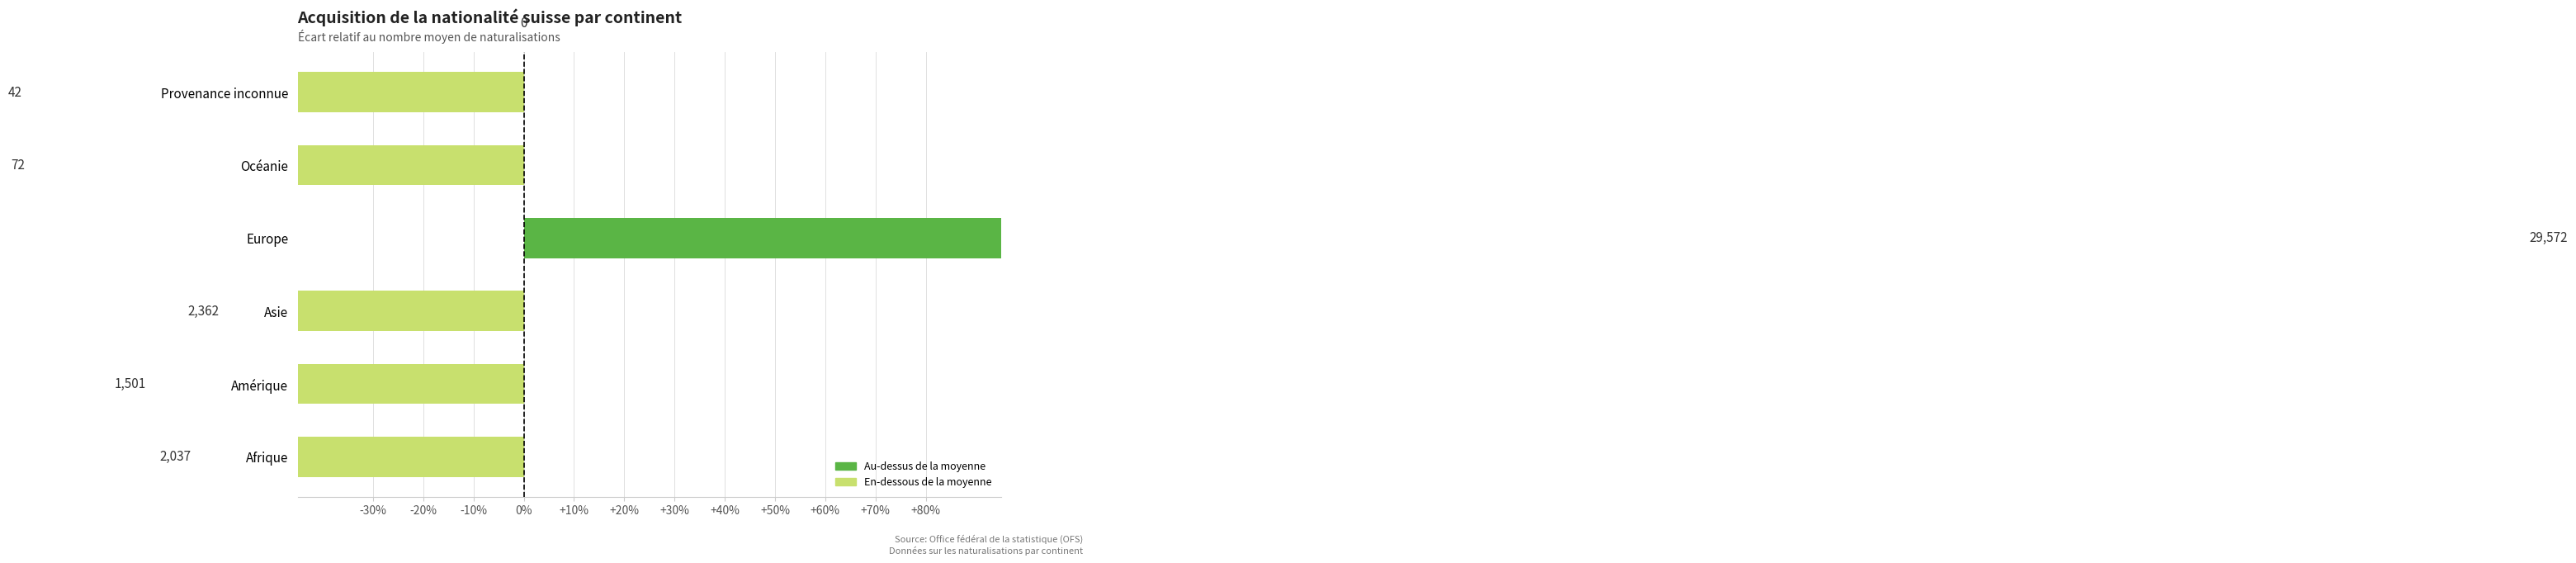

What is the greatest value displayed?

398.6